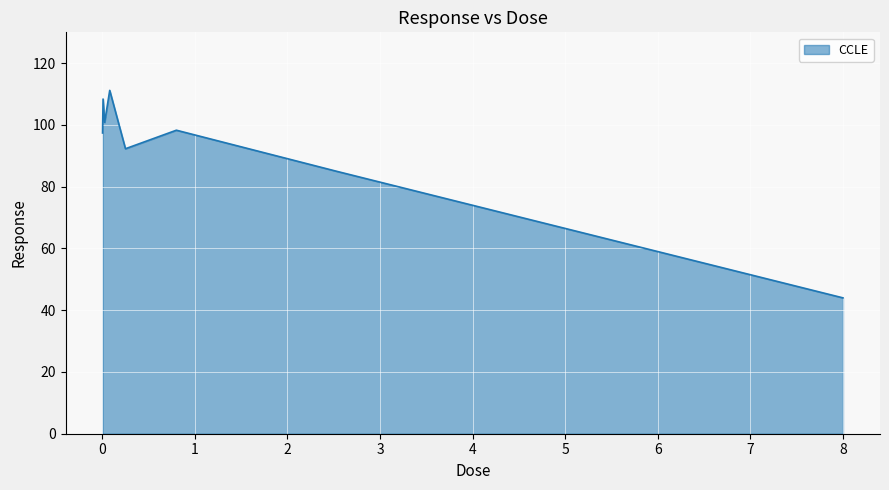

What is the sum of all values?

737.4